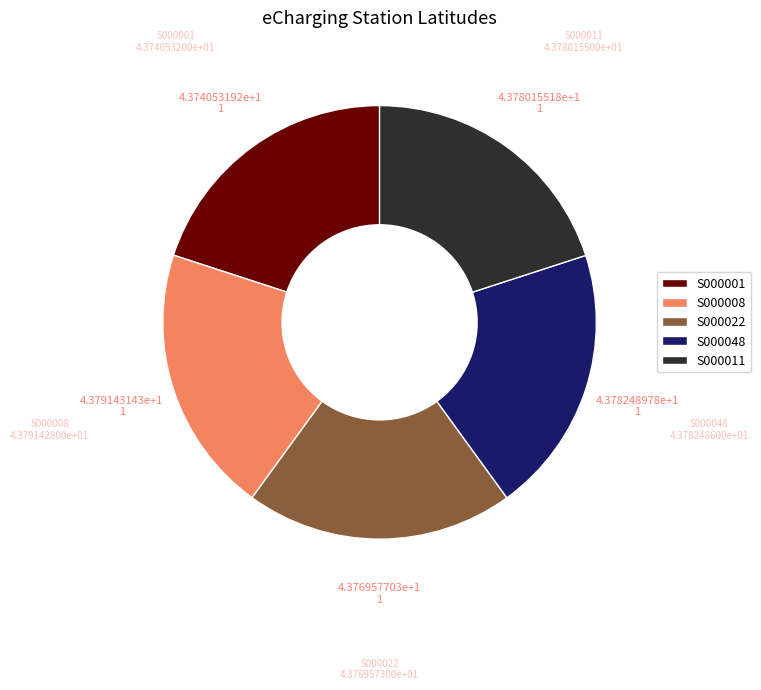

Approximately how many times larger is the value at S000048 compared to S000008?

1.0